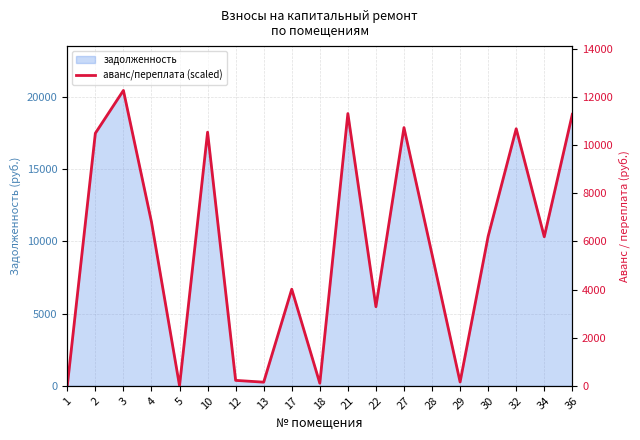

Where is the first local maximum?

3